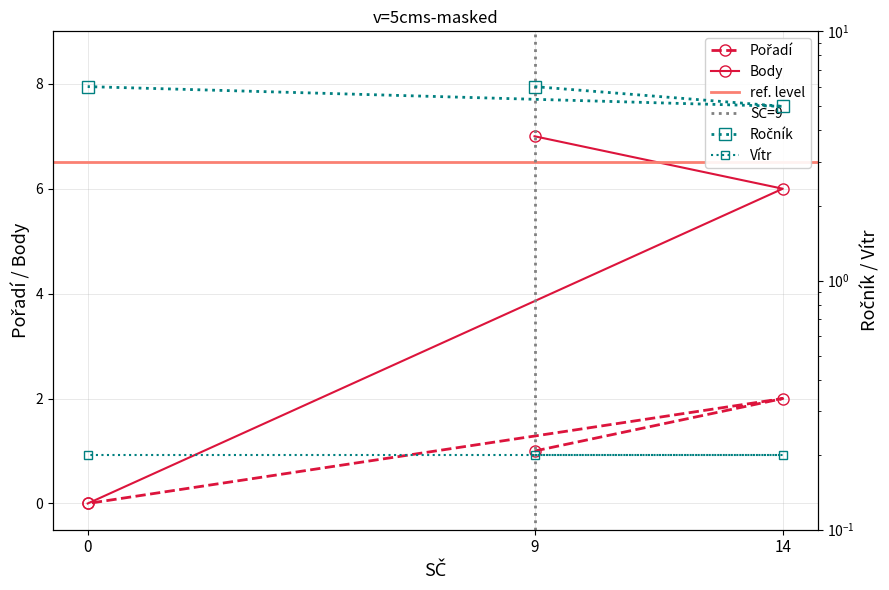

Read the Body value at 14.

6